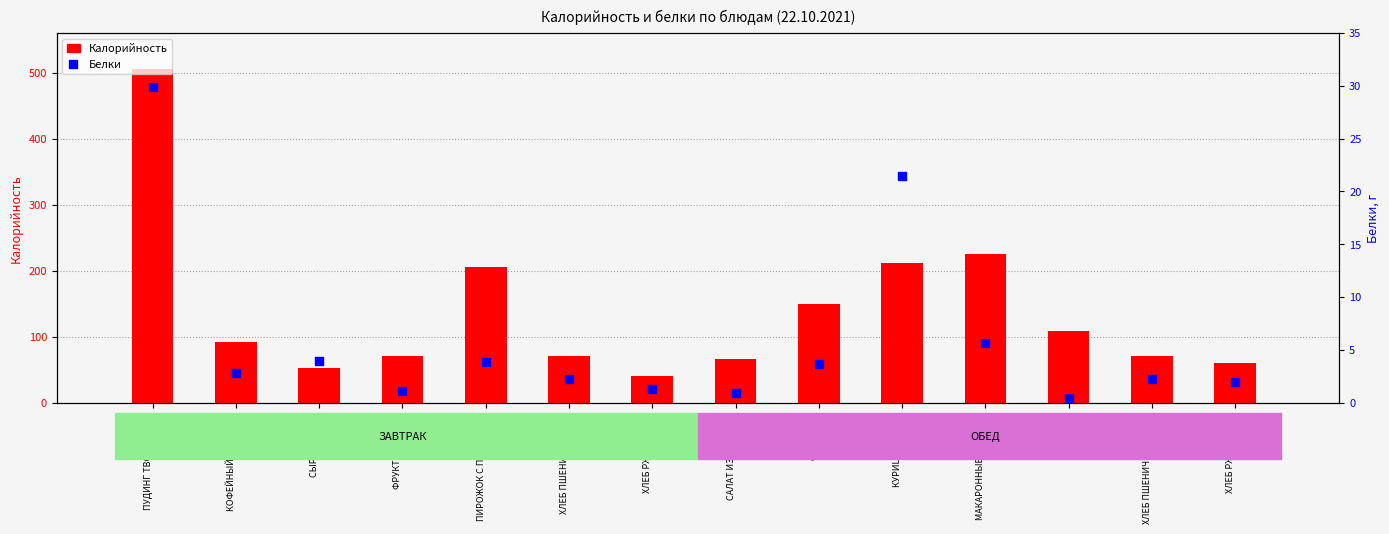

Is the value of Белки at ФРУКТЫ СВЕЖИЕ greater than the value of Калорийность at КУРИЦА В СОУСЕ?

No